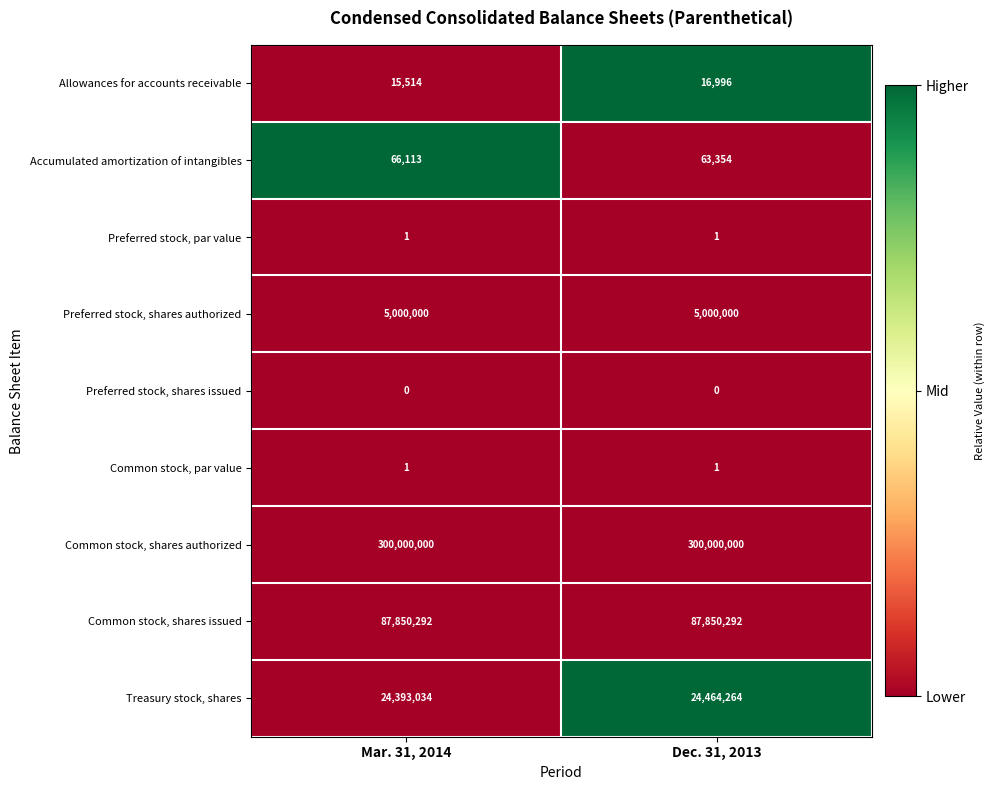

What is the sum of the Accumulated amortization of intangibles values at Dec. 31, 2013 and Mar. 31, 2014?

129467